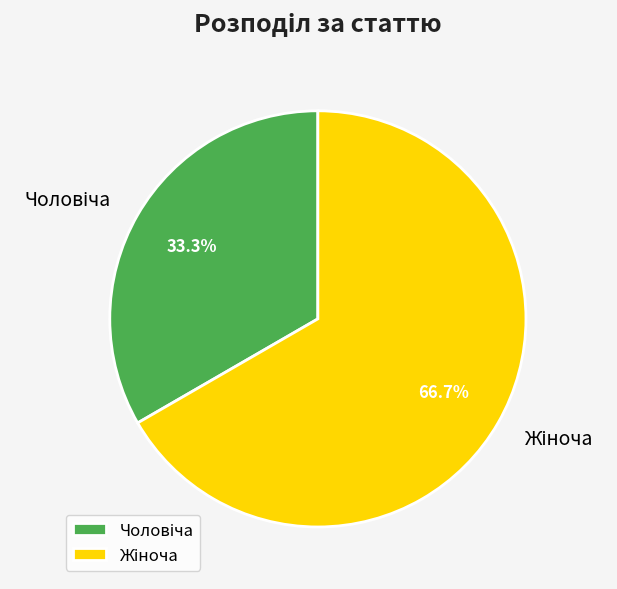

Does any single category account for the majority?

Yes